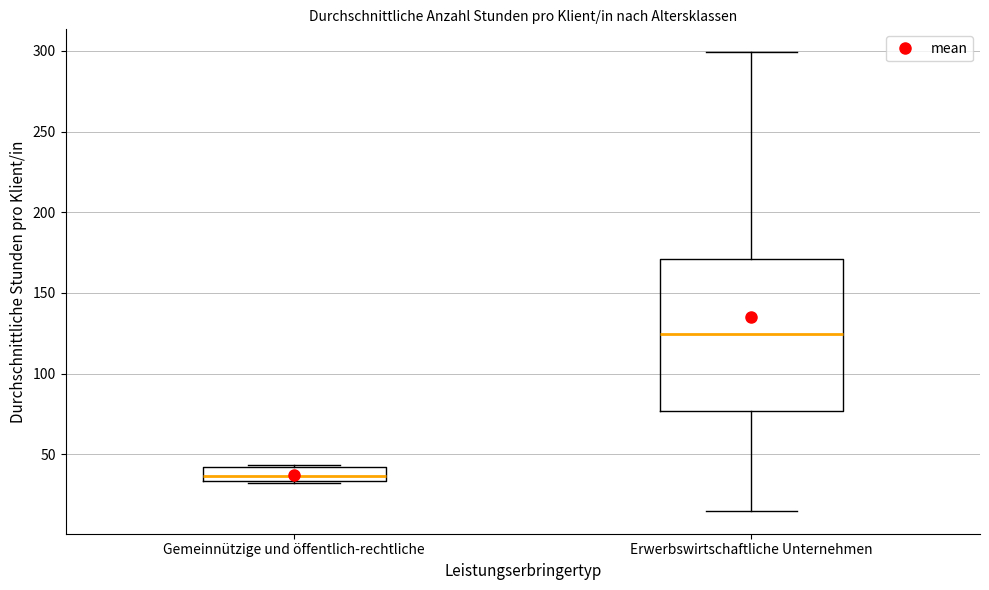

Where is the upper edge of the box for Erwerbswirtschaftliche Unternehmen on the y-axis? The values are not printed on the chart, so give them approximately, as read against the axis.

170